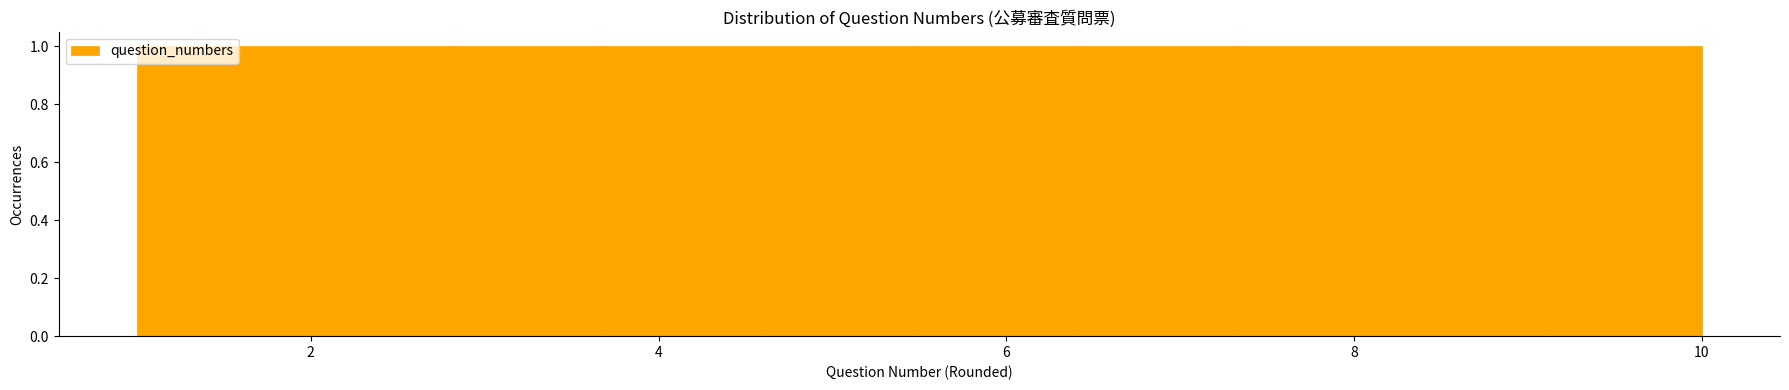

Reading left to right, transcribe this chart: for each bar, give the range it covers on the x-axis and its height. Neither the bar edges nor the heights are printed on the chart, so give them approximately, as read against the axes.

1.0 to 1.9: 1
1.9 to 2.8: 1
2.8 to 3.7: 1
3.7 to 4.6: 1
4.6 to 5.5: 1
5.5 to 6.4: 1
6.4 to 7.3: 1
7.3 to 8.2: 1
8.2 to 9.1: 1
9.1 to 10.0: 1